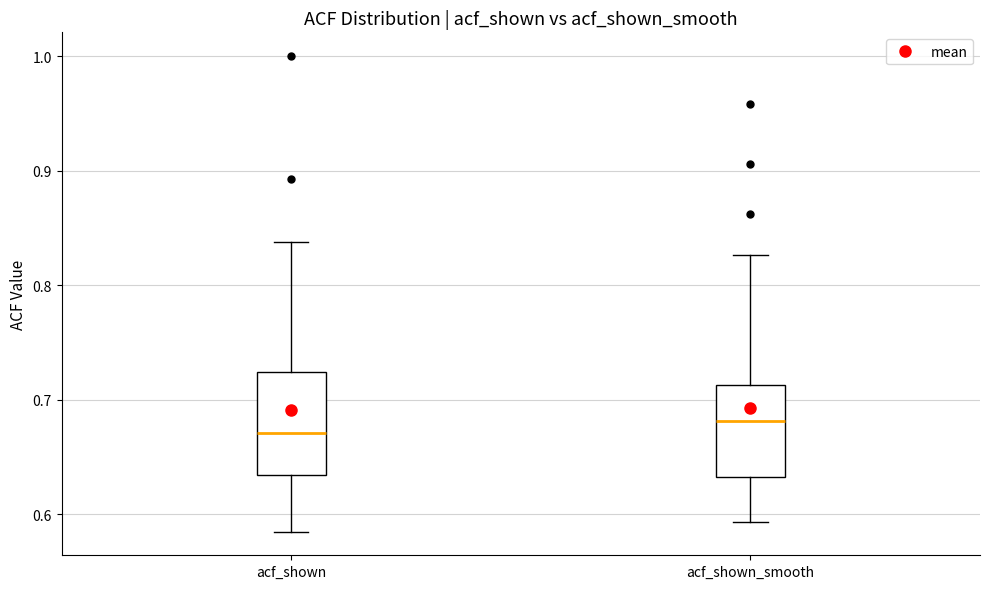

Where does the upper whisker of the box for acf_shown_smooth end on the y-axis? The values are not printed on the chart, so give them approximately, as read against the axis.

0.83